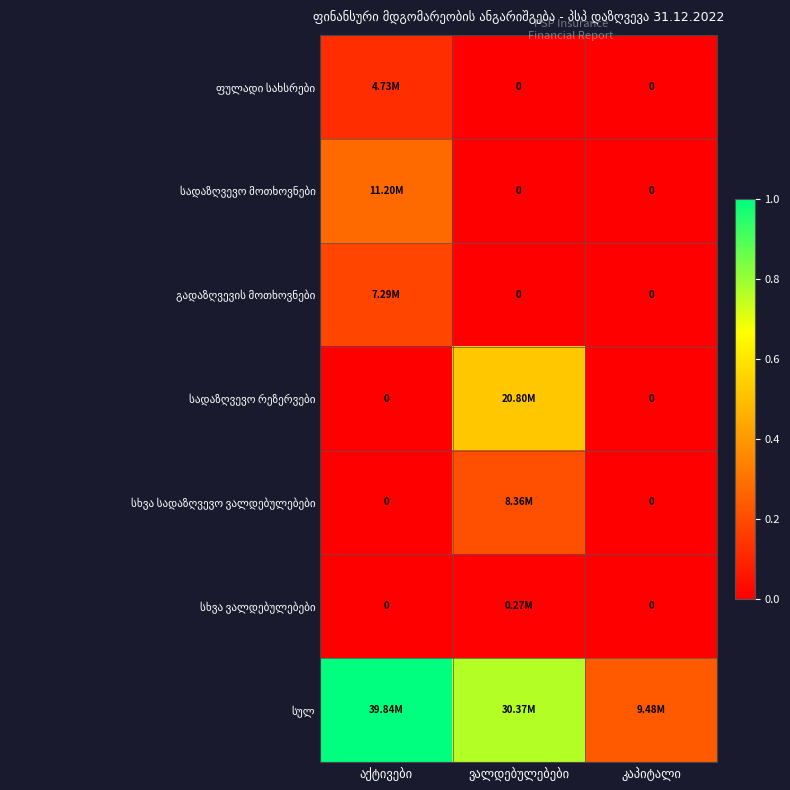

At which category does the chart reach its peak across all series?

აქტივები